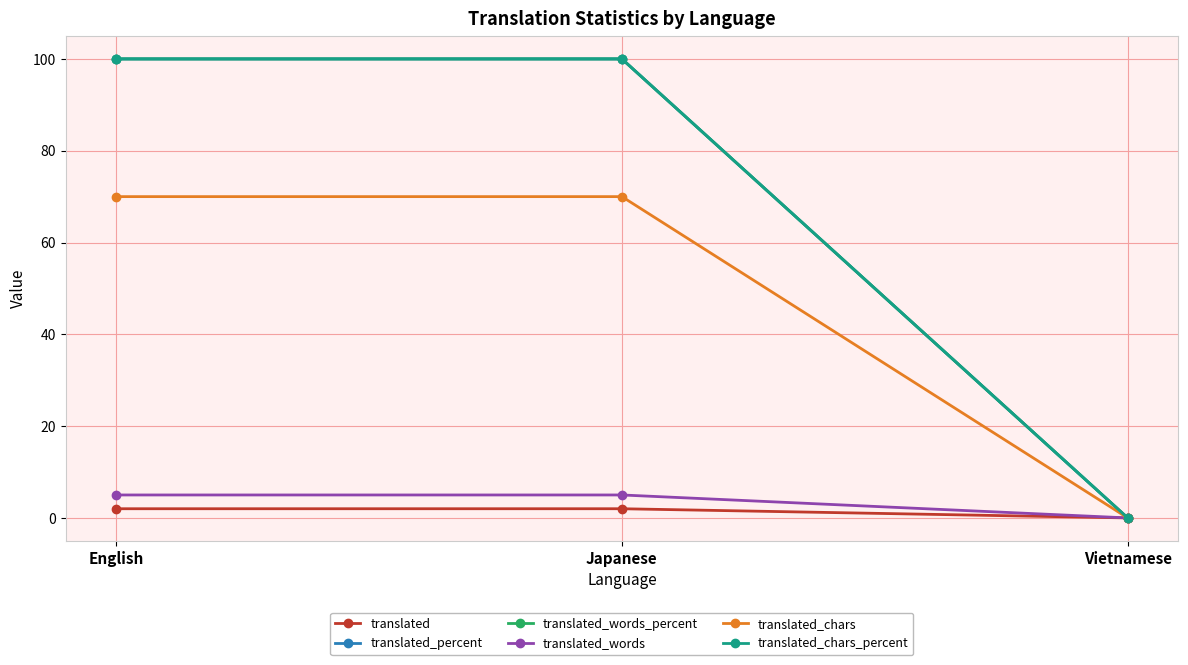

What is the sum of all translated_chars values?

140